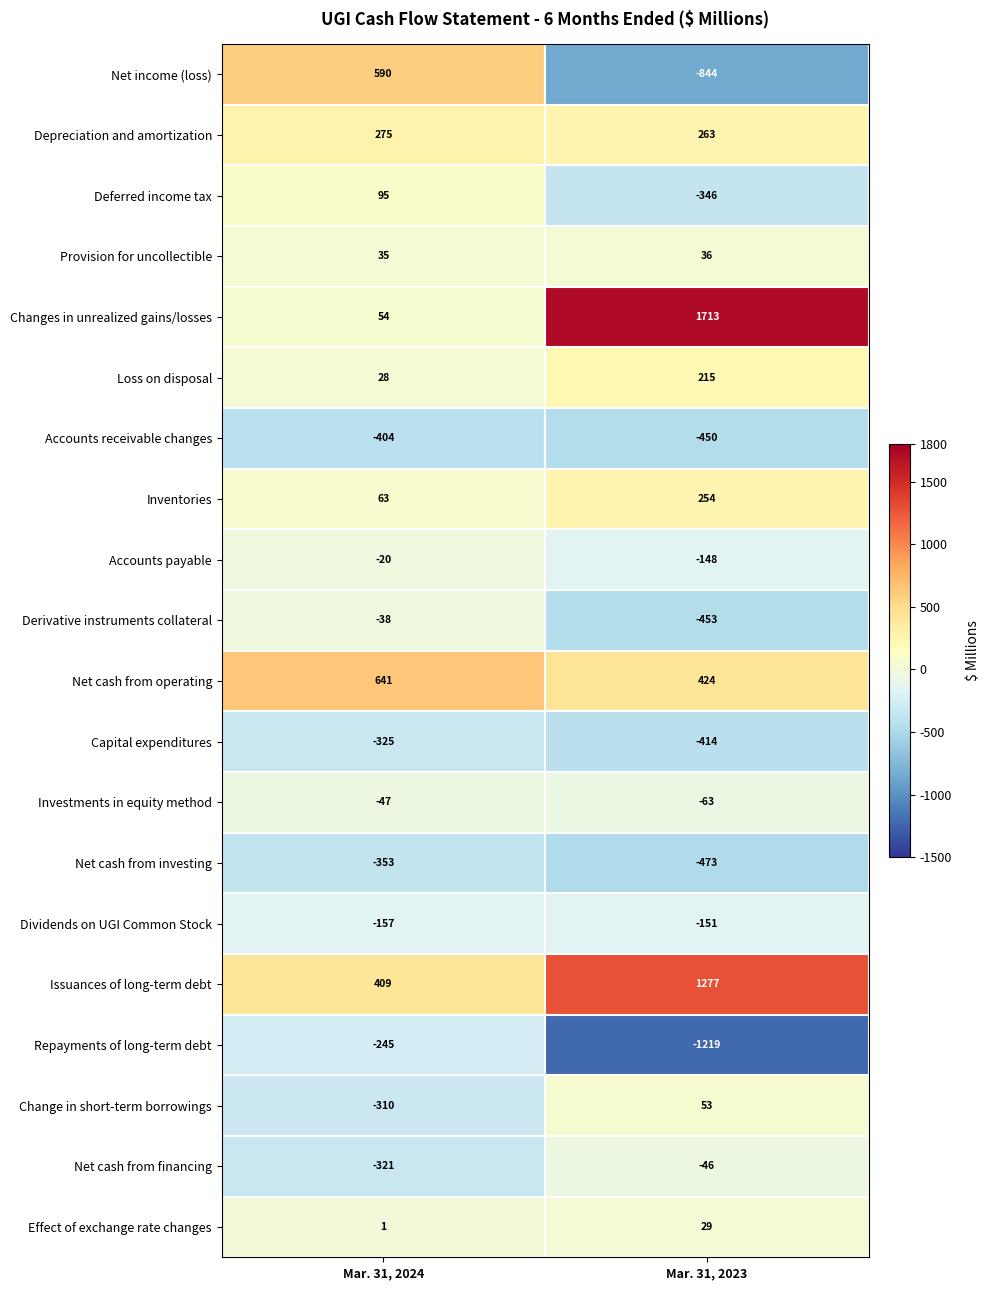

What is the total value across all series at Mar. 31, 2023?

-343